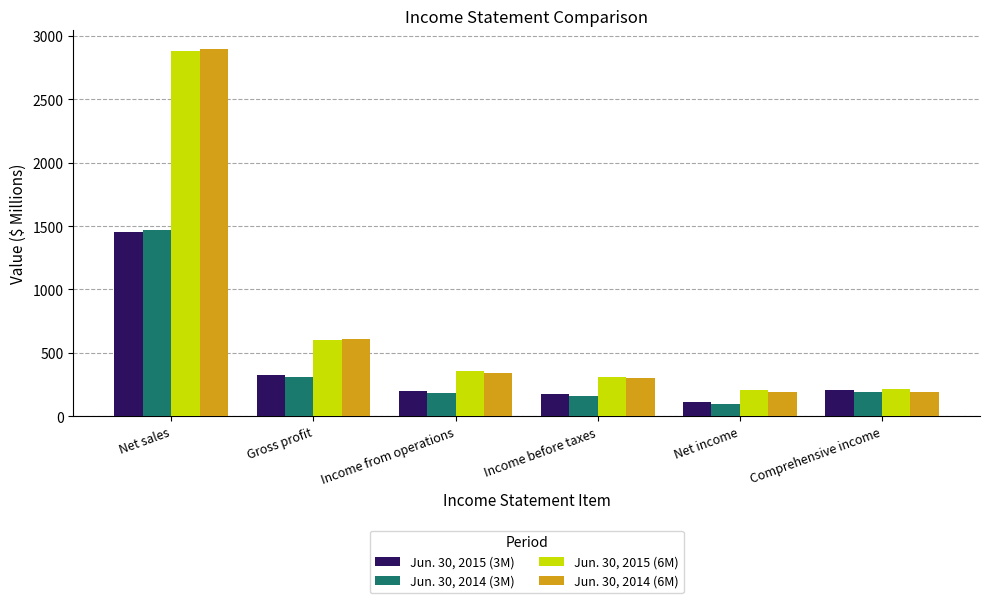

The Jun. 30, 2015 (3M) series shows 323.7 at Gross profit. True or false?

True